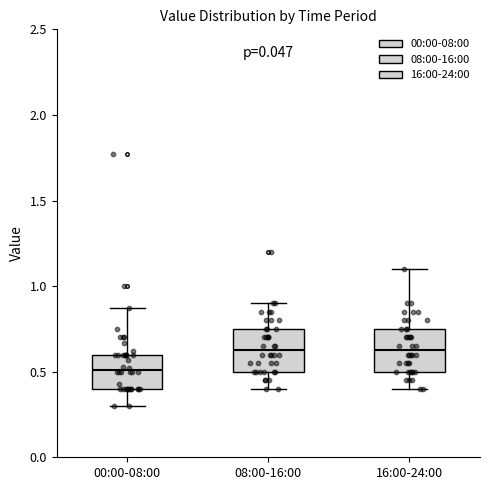

Reading left to right, read every box against the y-axis: the position of its median line, the range the box covers, and the ends of its whiskers. The values are not printed on the chart, so give them approximately, as read against the axis.

00:00-08:00: median 0.50, box 0.40 to 0.60, whiskers 0.30 to 0.85
08:00-16:00: median 0.65, box 0.50 to 0.75, whiskers 0.40 to 0.90
16:00-24:00: median 0.65, box 0.50 to 0.75, whiskers 0.40 to 1.10